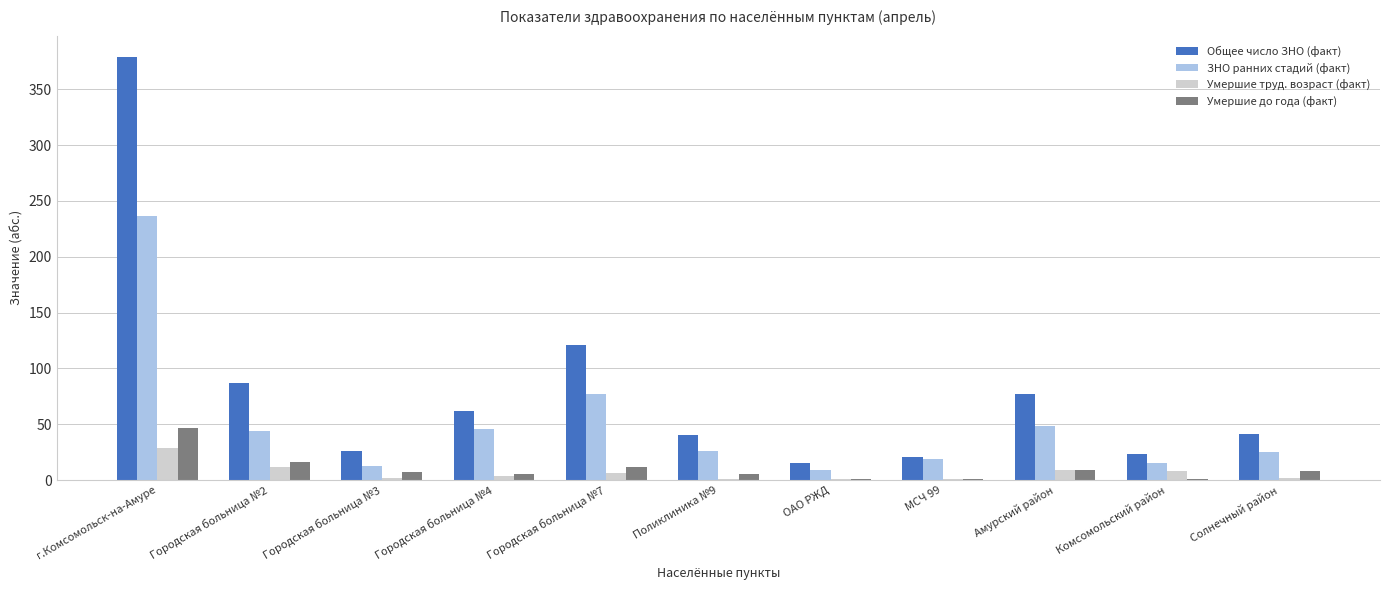

Are the bars horizontal?

No